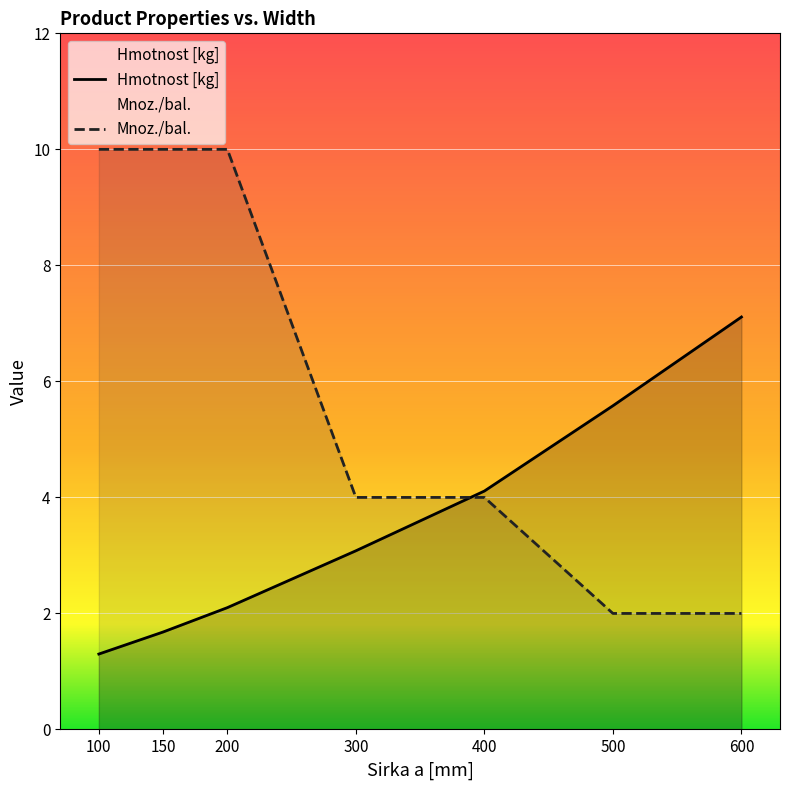

How many lines are shown in the chart?

2